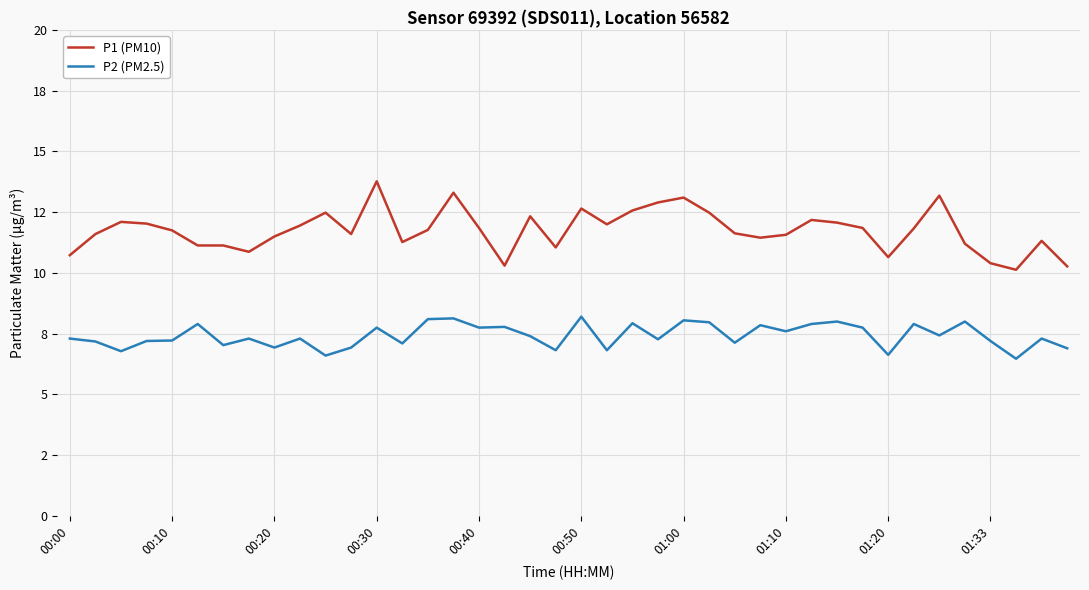

Does the chart display data point markers on the line(s)?

No